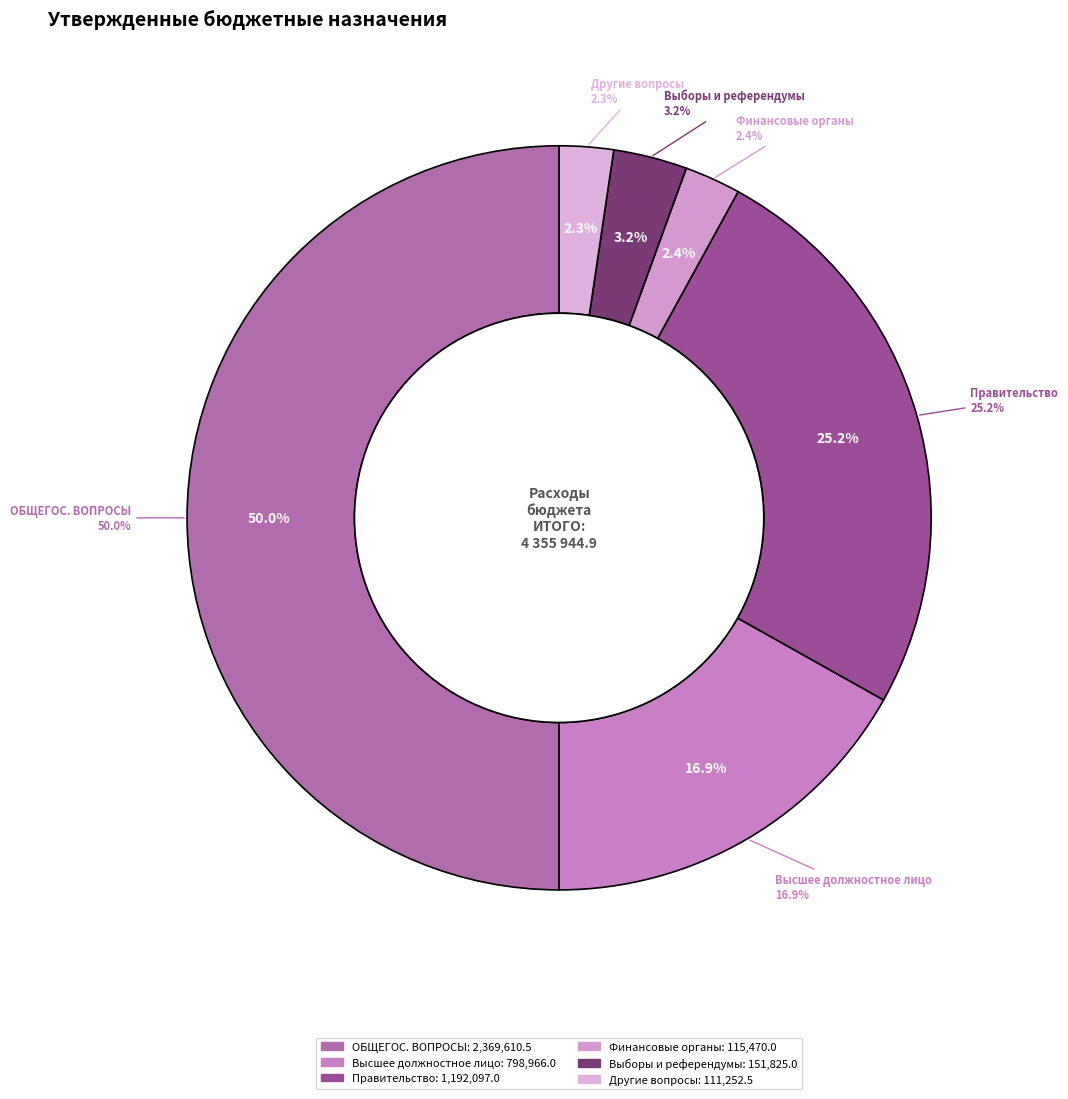

Is there any slice that represents more than half of the pie?

No